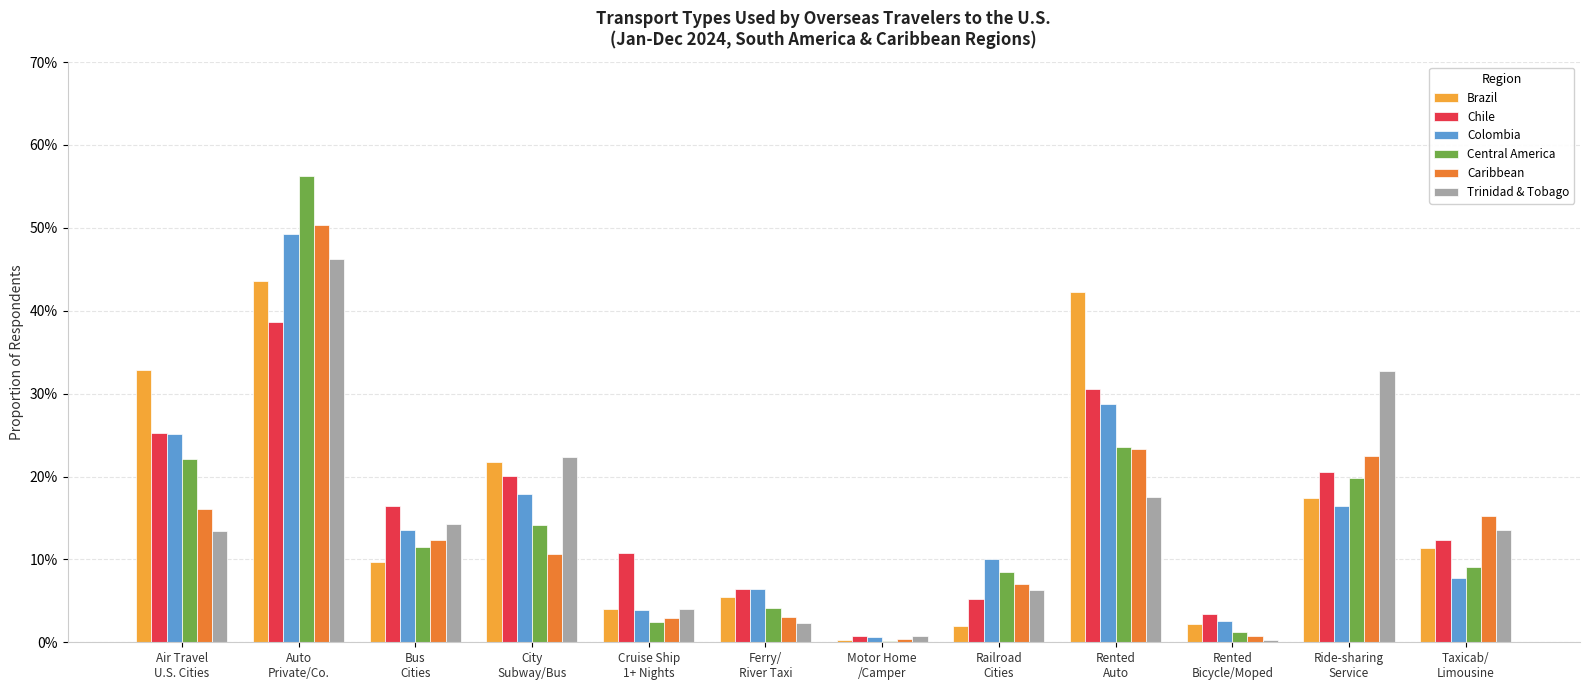

What is the sum of the Colombia values at Air Travel
U.S. Cities and Motor Home
/Camper?

0.3